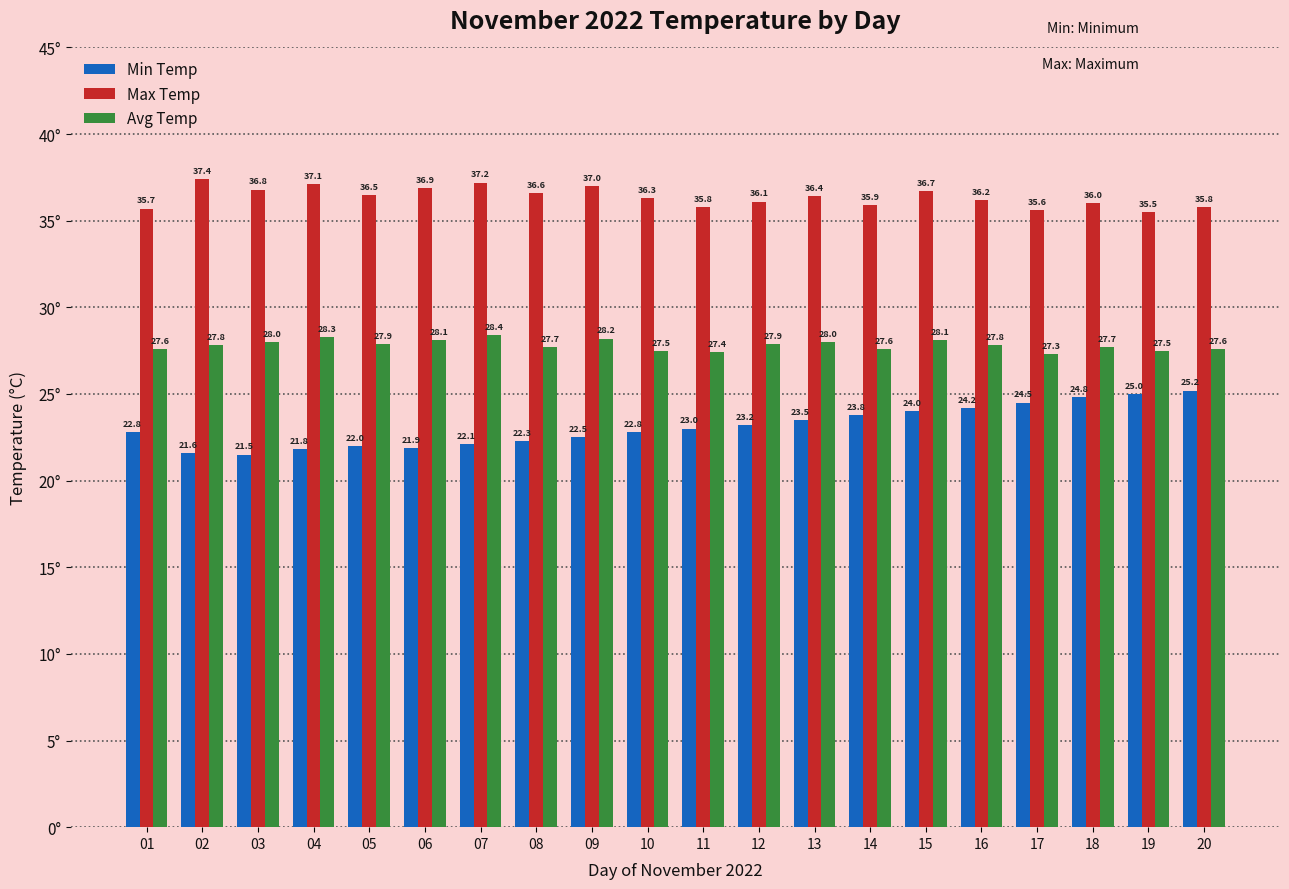

How many bars are there in each group?

3